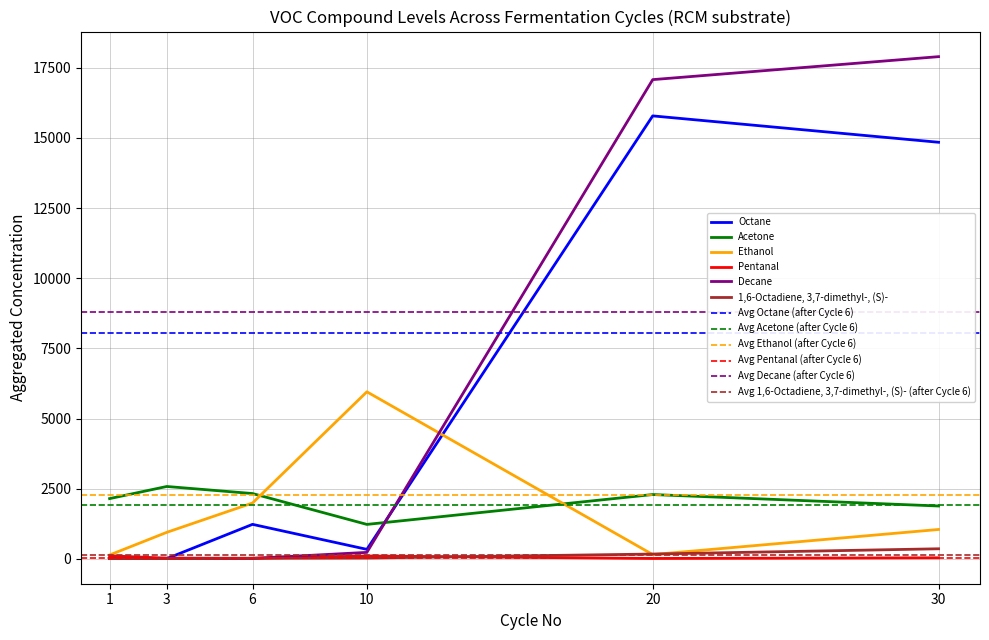

The value of Pentanal at 6 is 22.2. True or false?

True